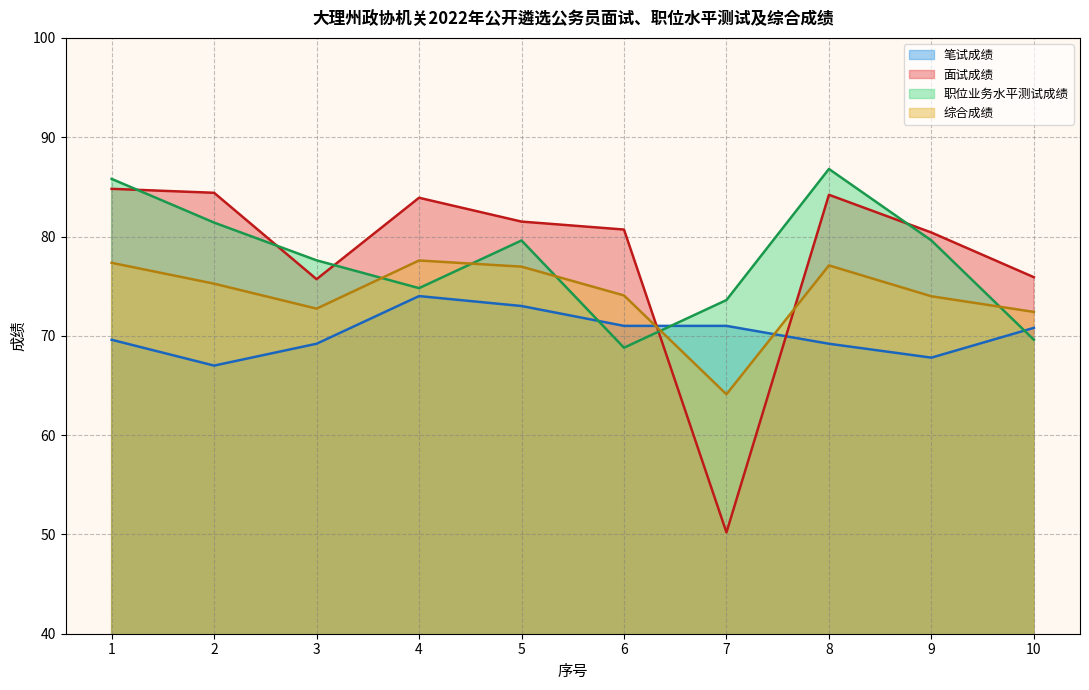

What is the total value across all series at 7?

258.9